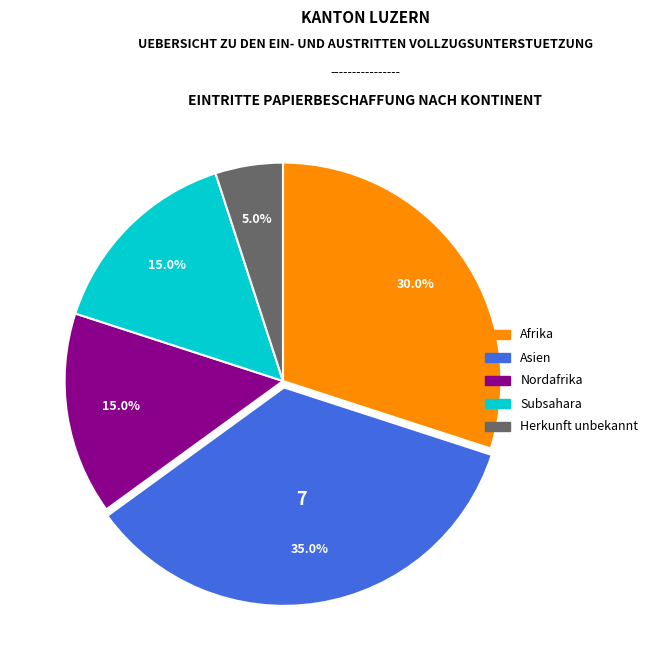

Is there a majority slice in this chart?

No